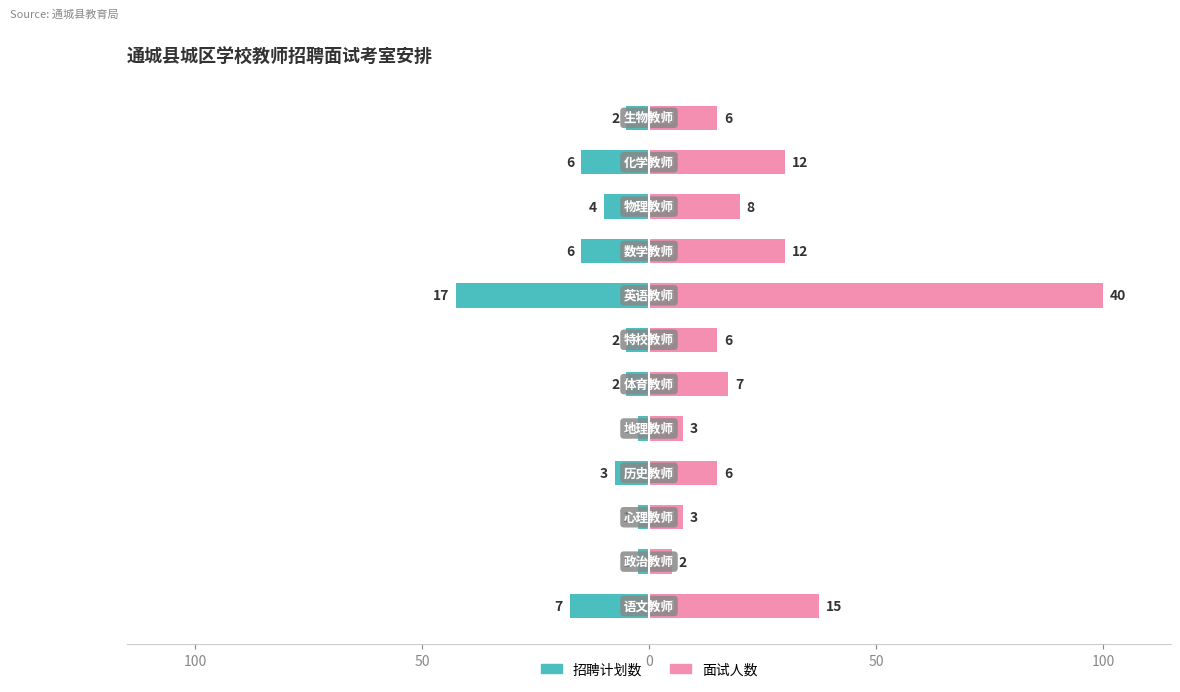

How many bars are there in total?

24